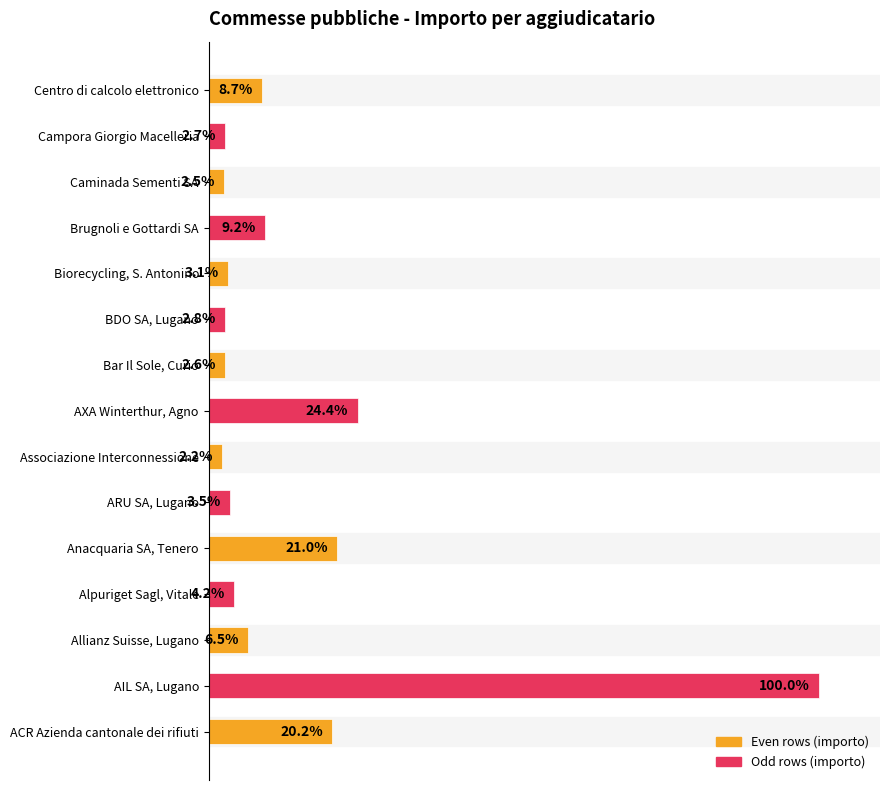

Does the chart contain any negative values?

No